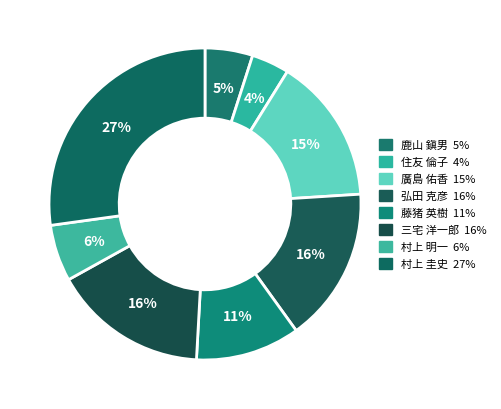

How many slices are in this pie chart?

8